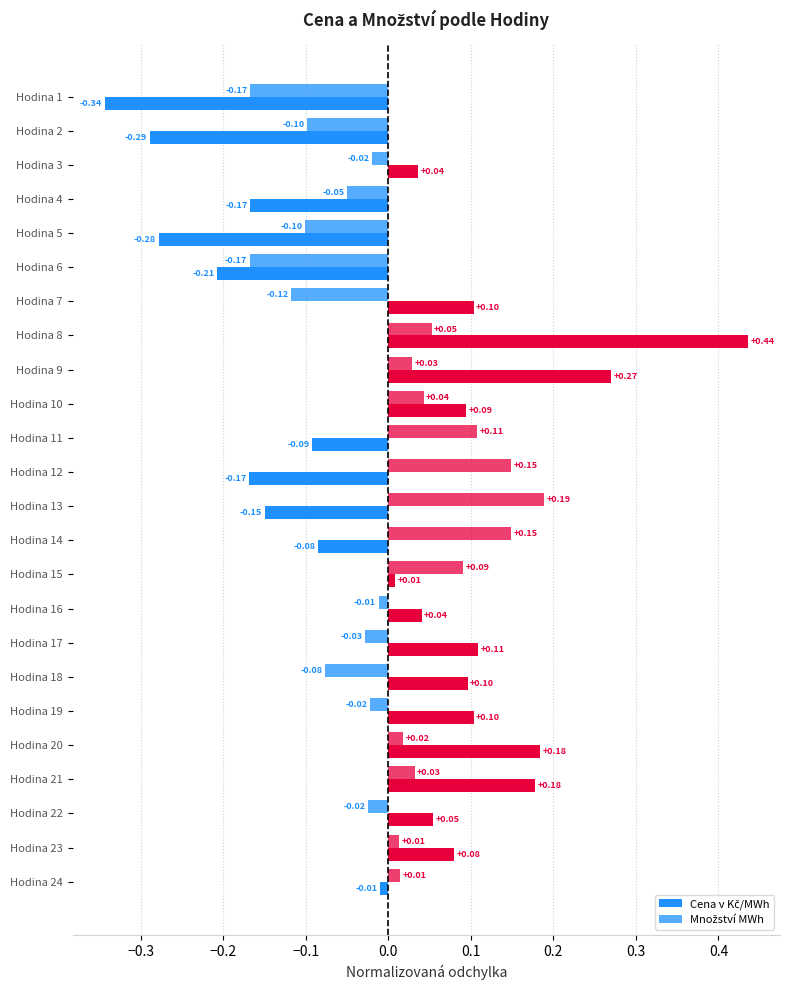

What is the greatest value displayed?

0.4